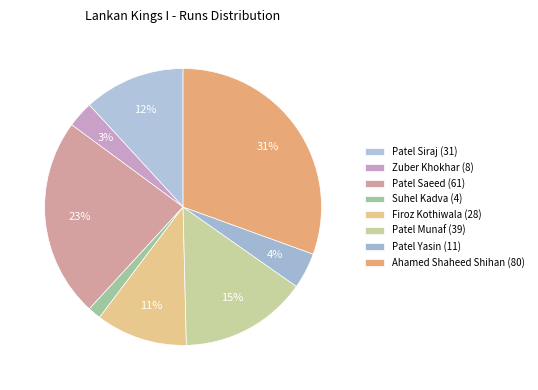

Count the number of slices in the pie.

8